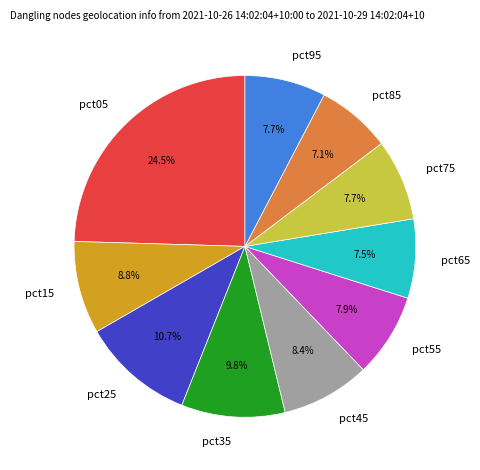

What percentage is NOT represented by pct05?

75.5%